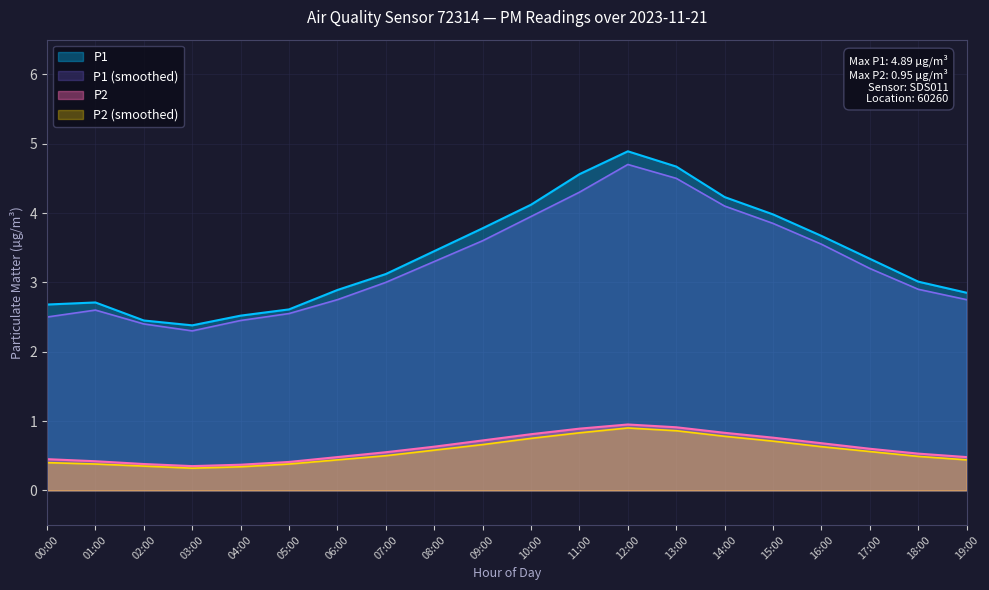

Which series changed the most between 09:00 and 11:00?

P1